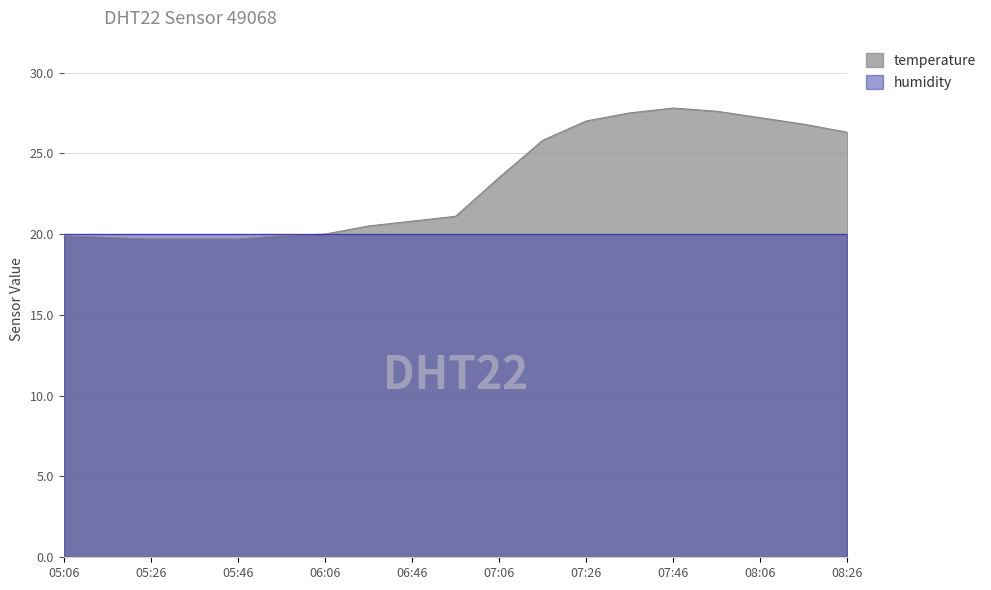

Reading left to right, transcribe all the data shown in this chart.

05:06=19.9	05:16=19.8	05:26=19.7	05:36=19.7	05:46=19.7	05:56=19.9	06:06=20.0	06:36=20.5	06:46=20.8	06:56=21.1	07:06=23.5	07:16=25.8	07:26=27.0	07:36=27.5	07:46=27.8	07:56=27.6	08:06=27.2	08:16=26.8	08:26=26.3